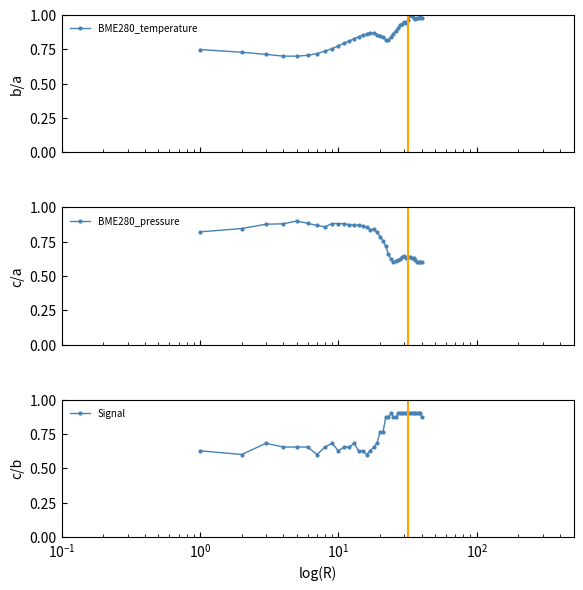

Rank the series by their average value, from lowest to highest.

BME280_pressure, Signal, BME280_temperature